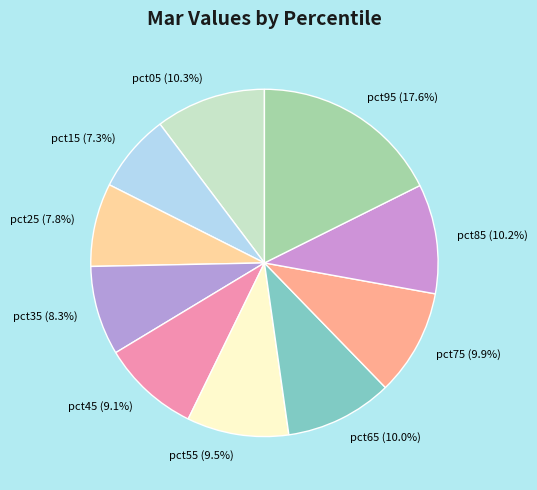

To the nearest percent, what percentage of the pie is pct15?

7%